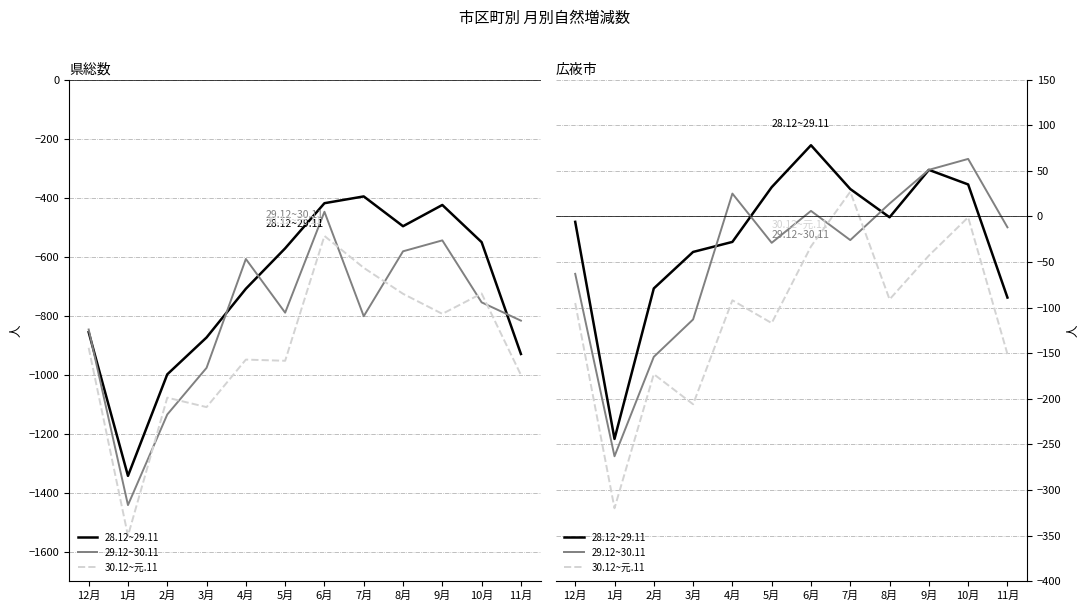

Which series has the largest total across all categories?

28.12~29.11